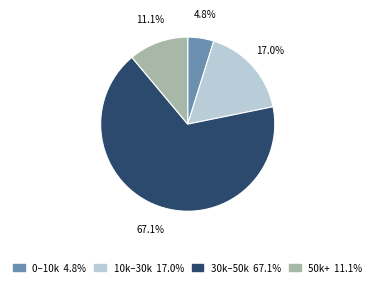

Is there any slice that represents more than half of the pie?

Yes